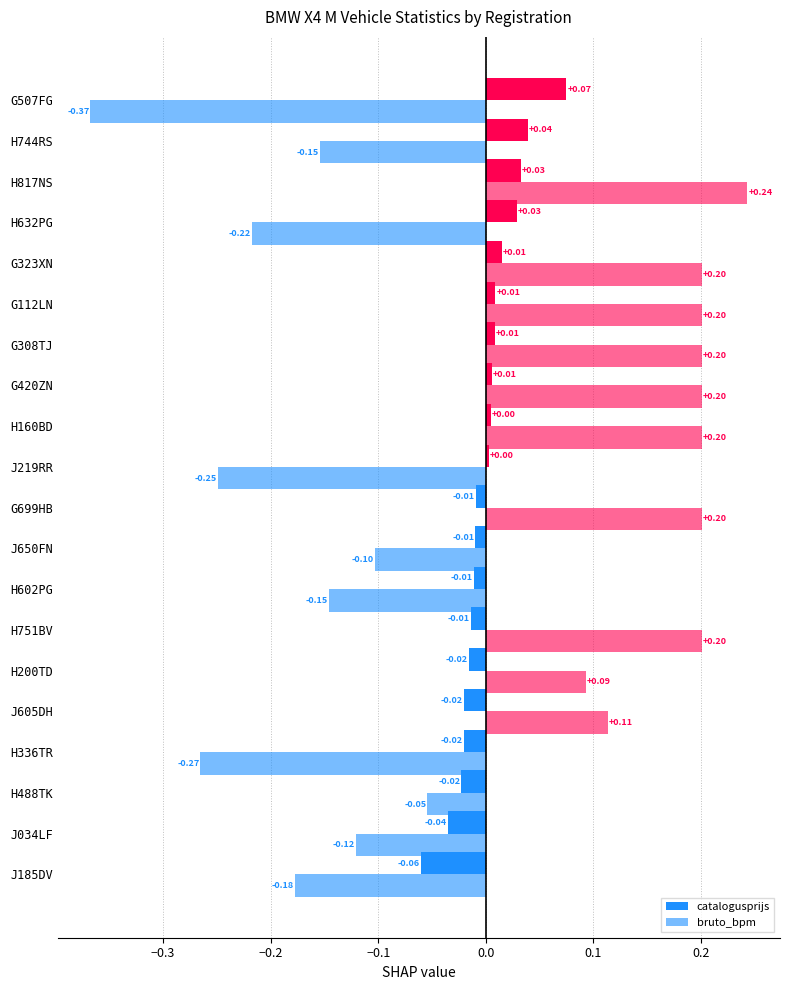

How many values in the bruto_bpm series exceed 0?

10